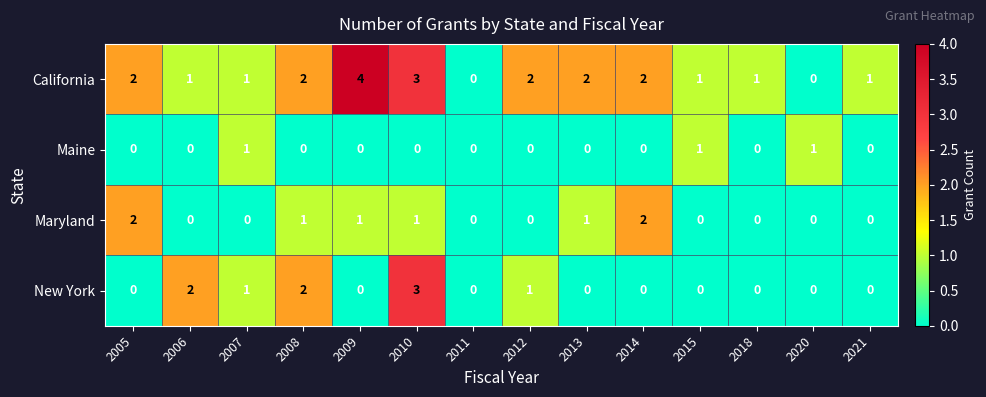

List the series in order of their peak value, lowest first.

Maine, Maryland, New York, California